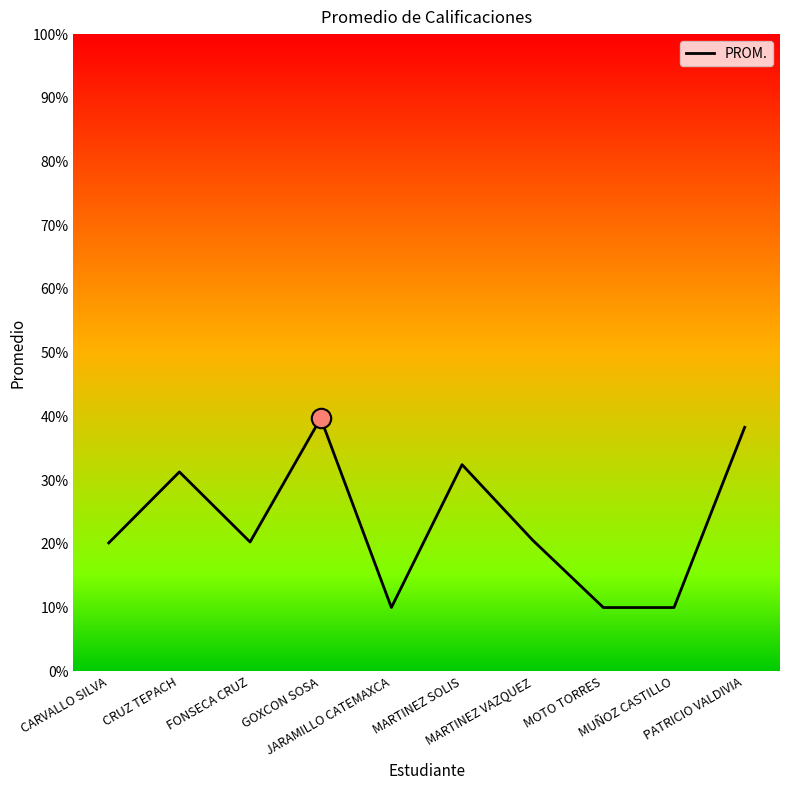

At which category does the data reach its first local valley?

FONSECA CRUZ